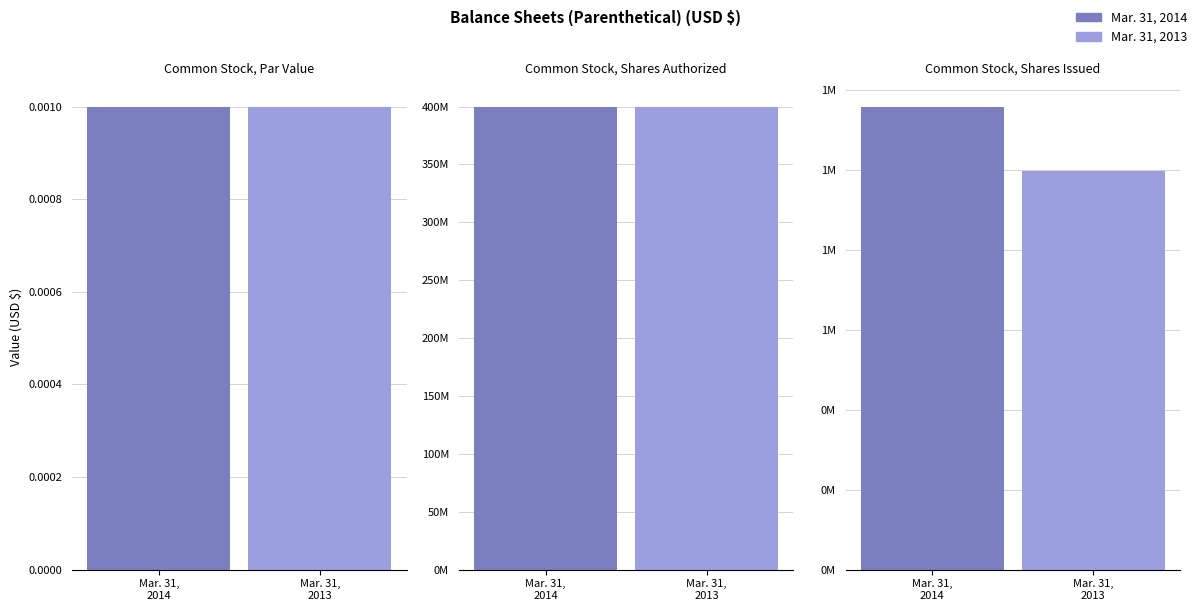

Is the value of Mar. 31, 2013 at Common Stock, Par Value greater than the value of Mar. 31, 2014 at Common Stock, Shares Authorized?

No